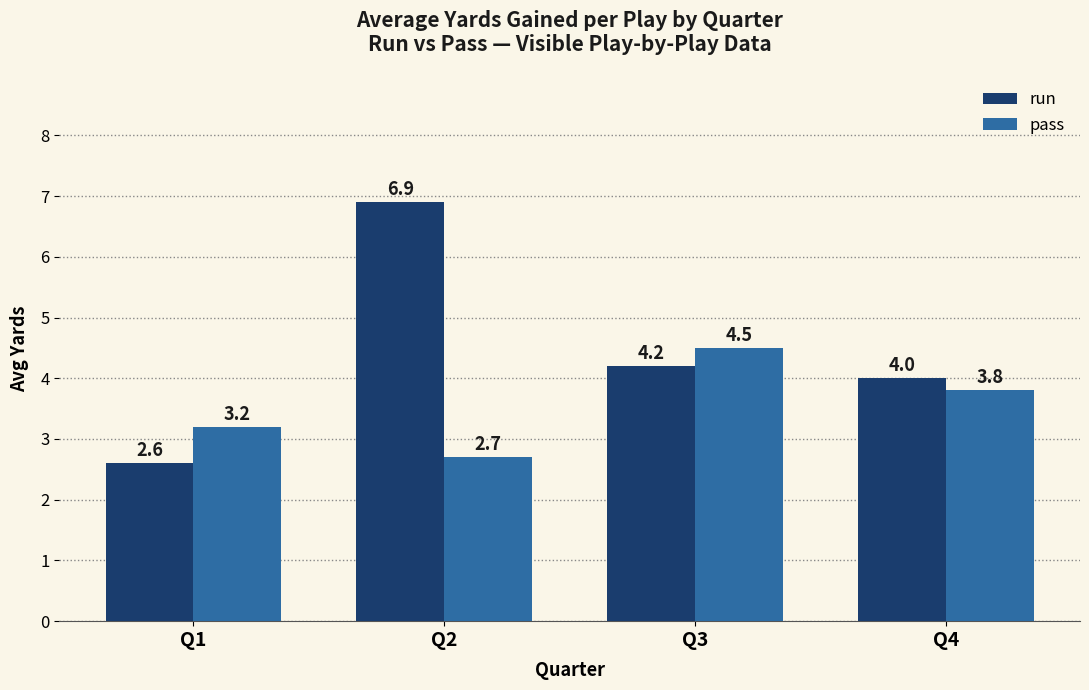

What is the maximum value for pass?

4.5